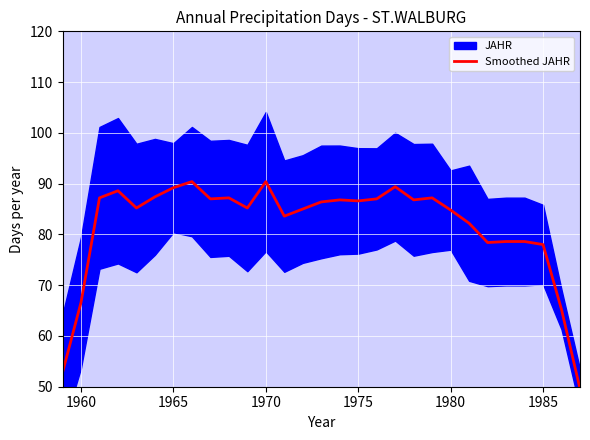

What is the lowest value of the Smoothed JAHR series?

49.6